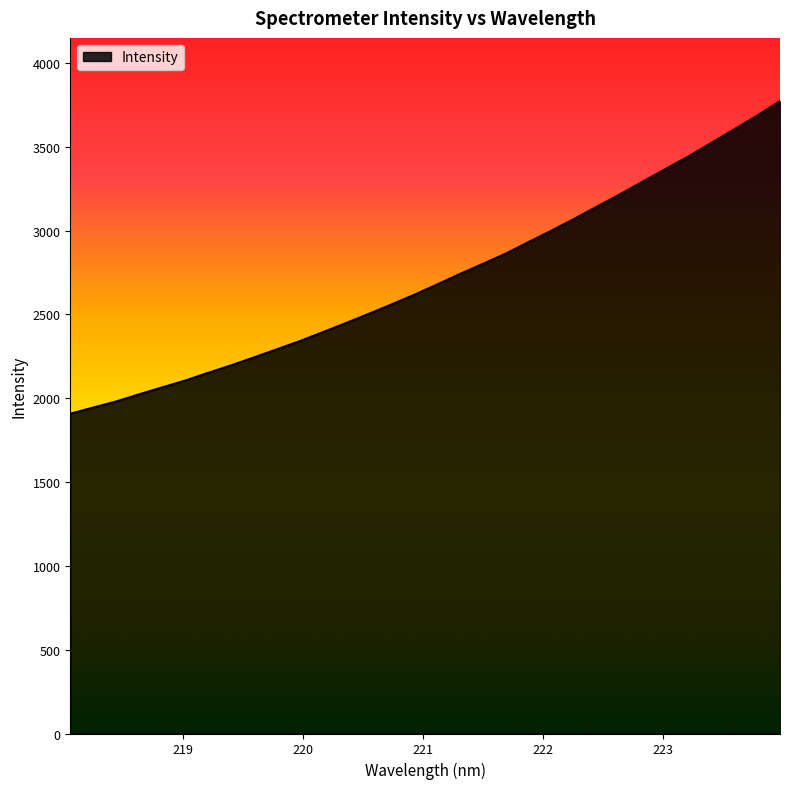

What is the minimum value shown in the chart?

1907.5